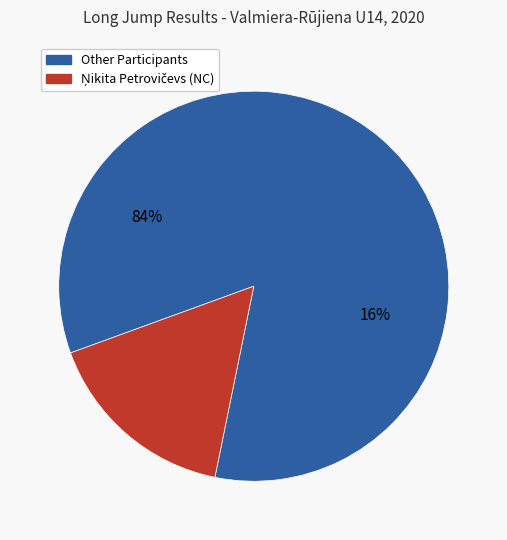

The Emīls Strazdiņš slice represents 20% of the pie. True or false?

False